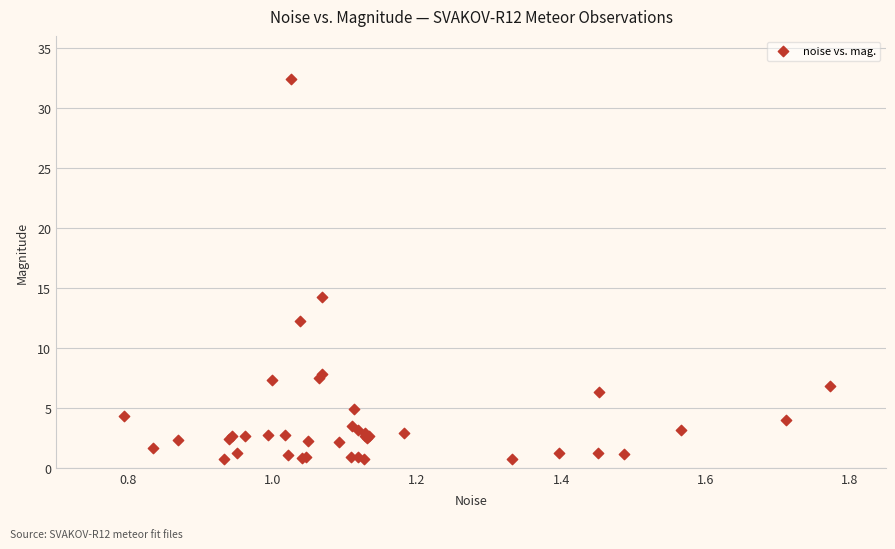

What Y value in the scatter plot is closest to 16?

14.3